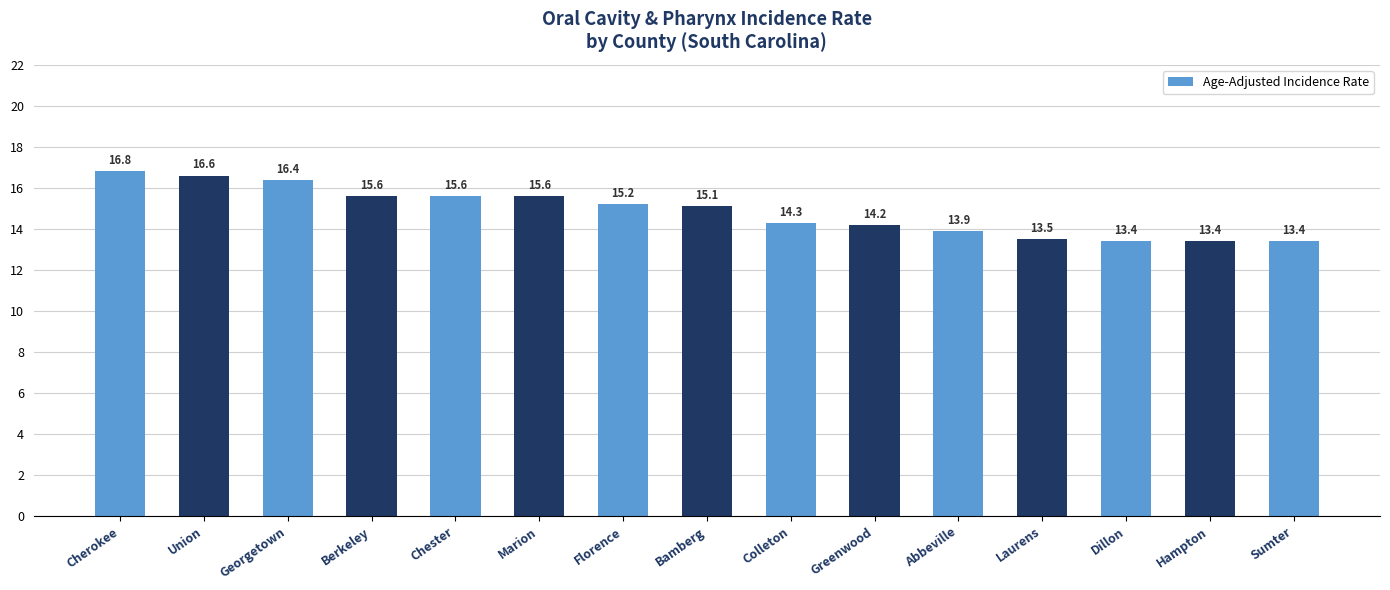

How many bars are there in total?

15